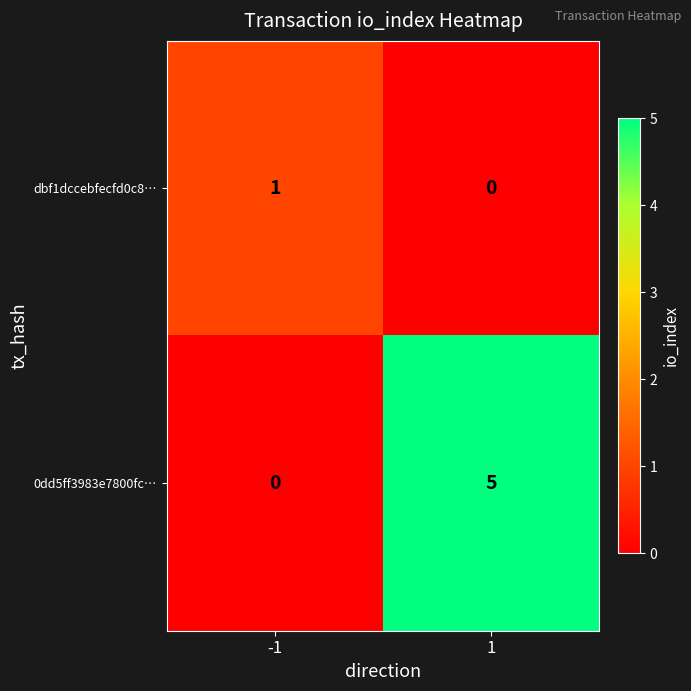

What is the total value across all series at -1?

1